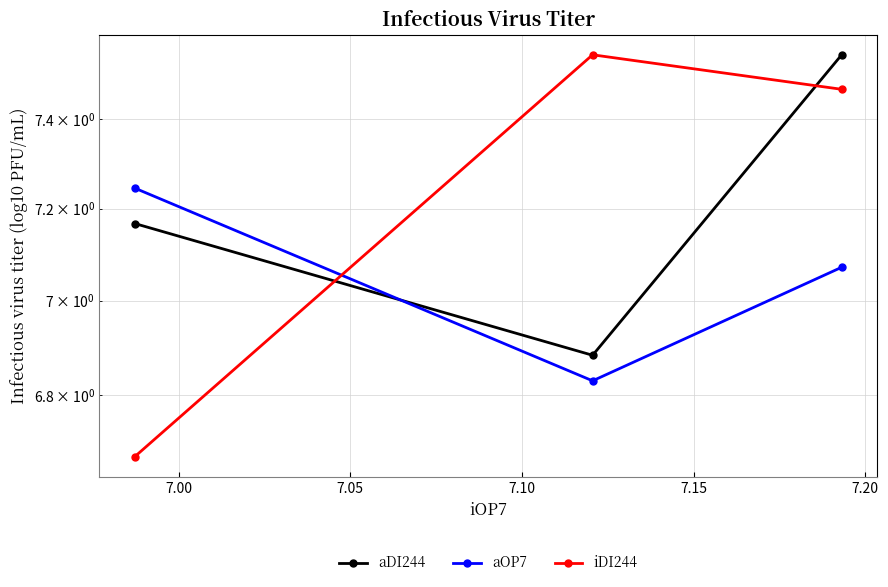

How many values in the aOP7 series are below 7?

1